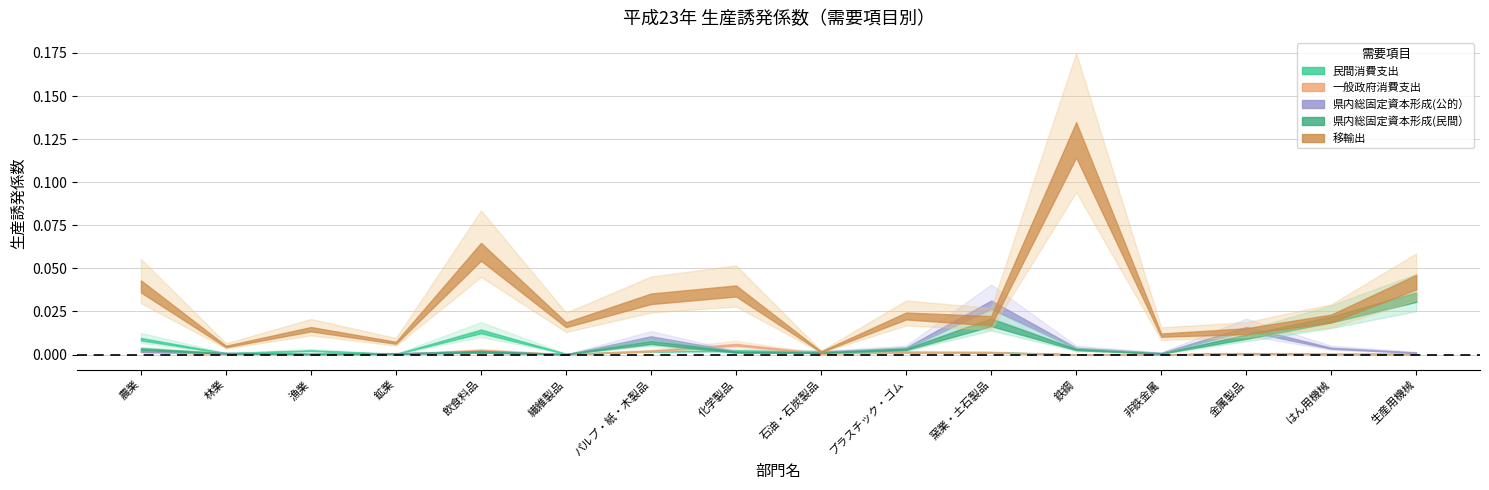

The 一般政府消費支出 series shows 0.0 at 鉱業. True or false?

False